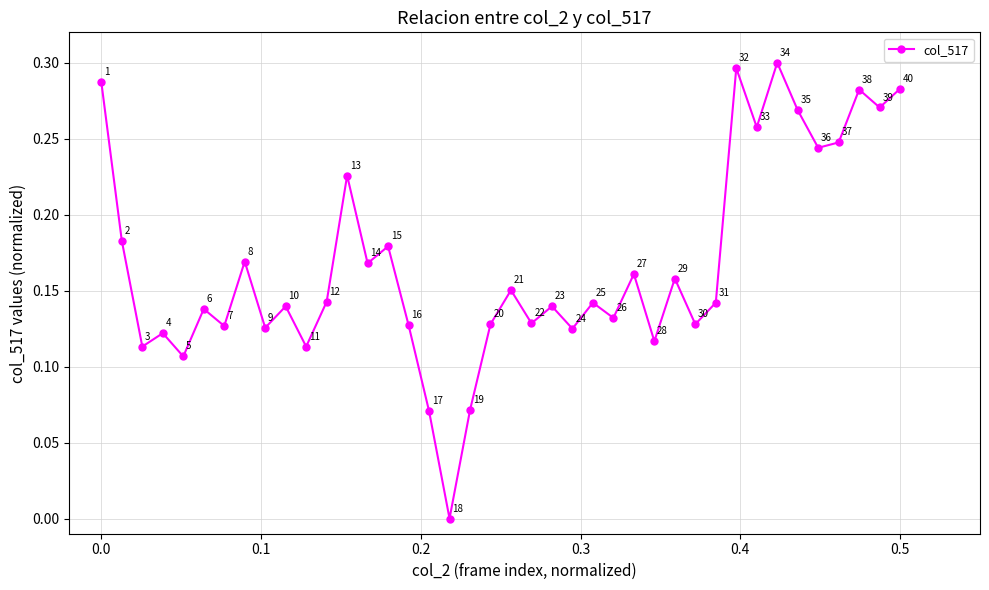

How many points are higher than both their immediate neighbors (excluding endpoints)?

14